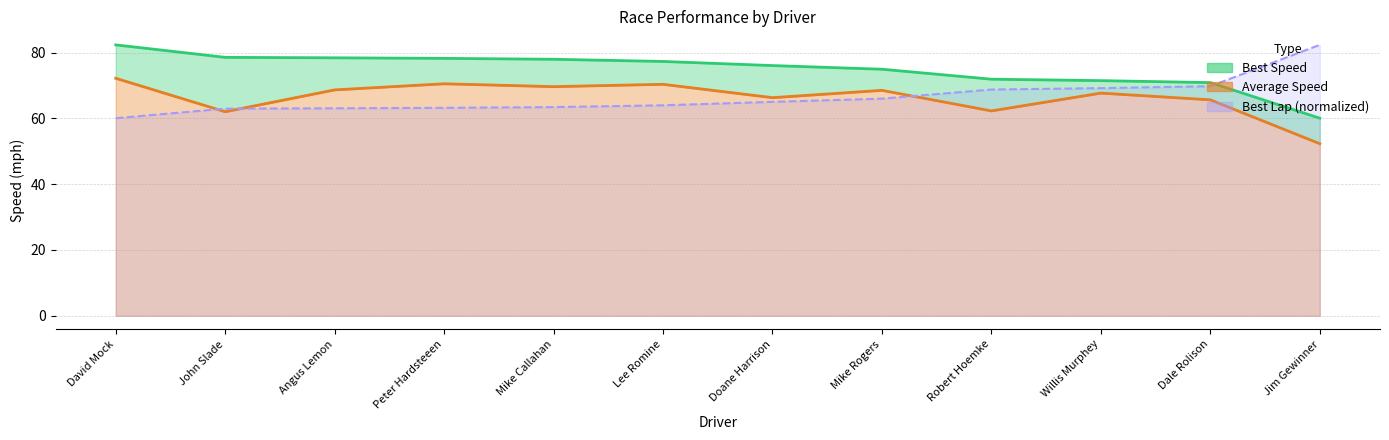

Which series has the largest total across all categories?

Best Speed line